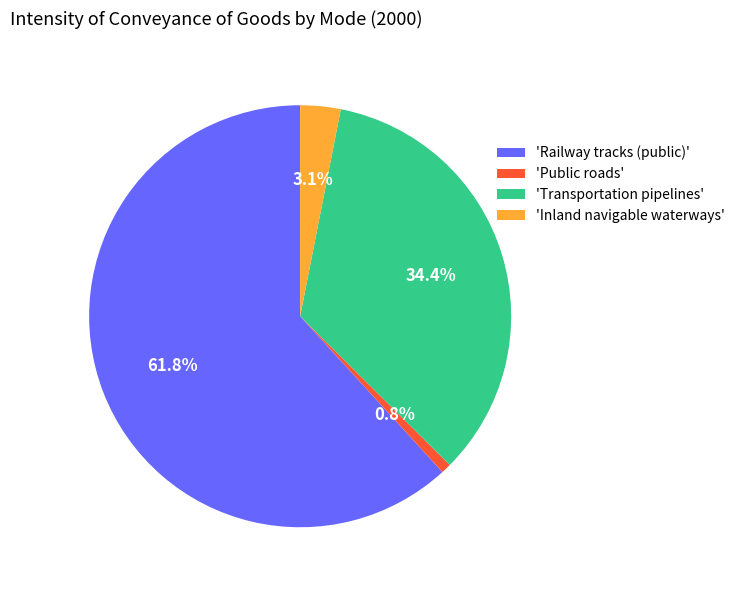

What is the smallest slice in the pie chart?

'Public roads'